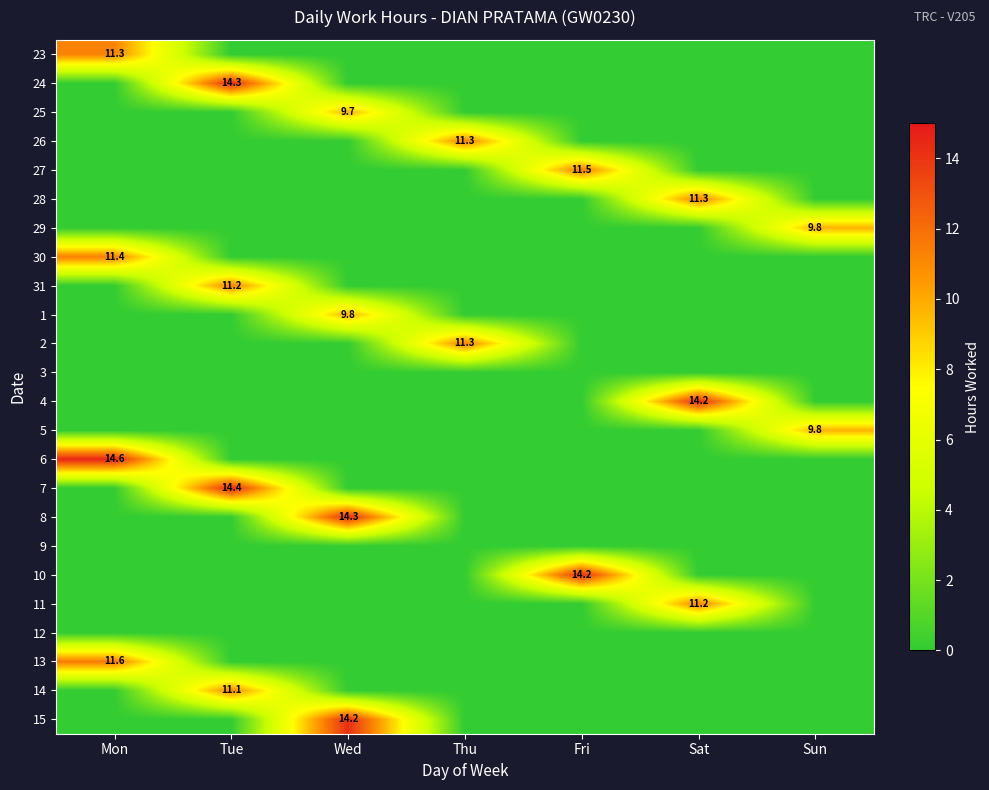

At how many categories does at least one series exceed 9?

7